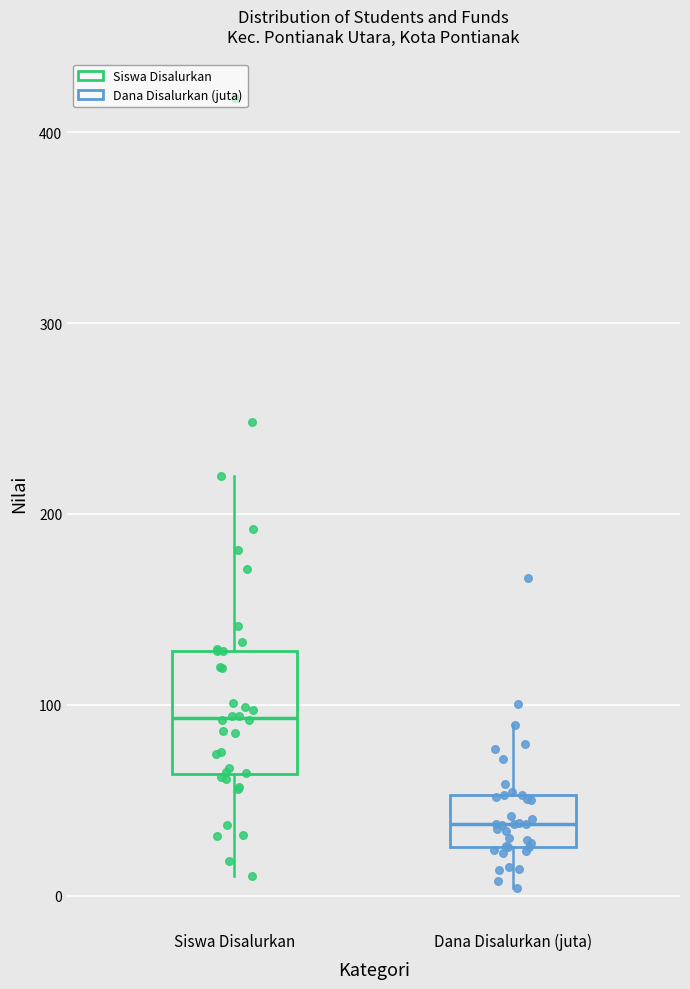

Reading left to right, read every box against the y-axis: the position of its median line, the range the box covers, and the ends of its whiskers. The values are not printed on the chart, so give them approximately, as read against the axis.

Siswa Disalurkan: median 90, box 60 to 130, whiskers 10 to 220
Dana Disalurkan (juta): median 40, box 30 to 50, whiskers 0 to 90